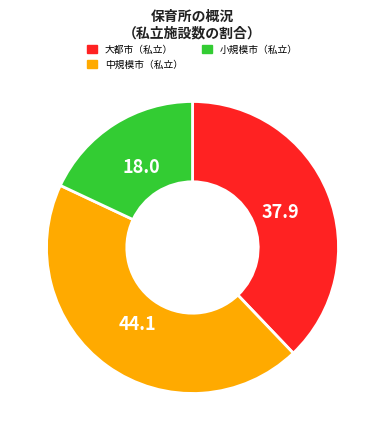

Which has a higher value, 小規模市（私立） or 中規模市（私立）?

中規模市（私立）